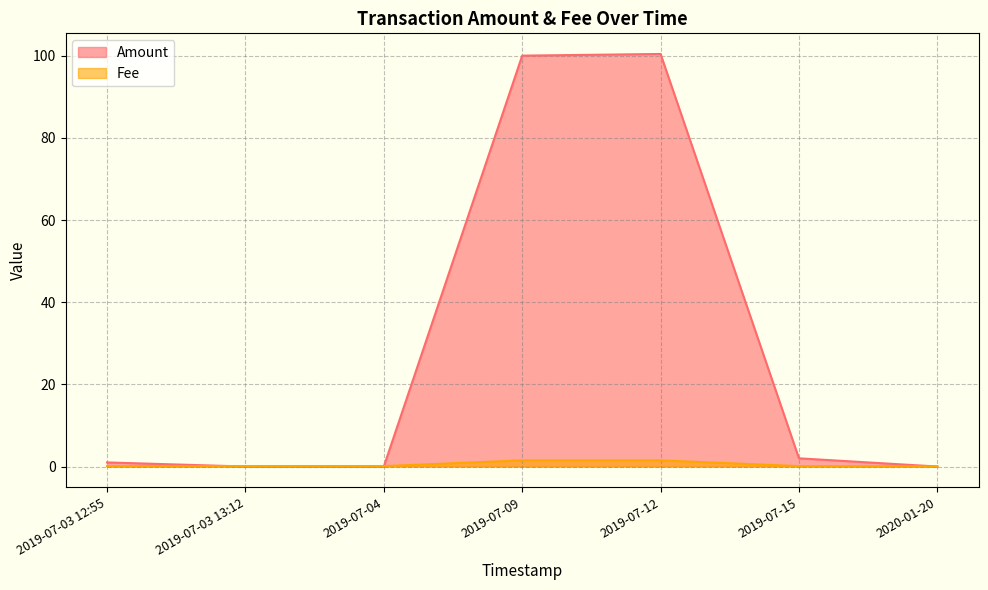

At 2019-07-12, list the series in order from largest to smallest.

Amount, Fee